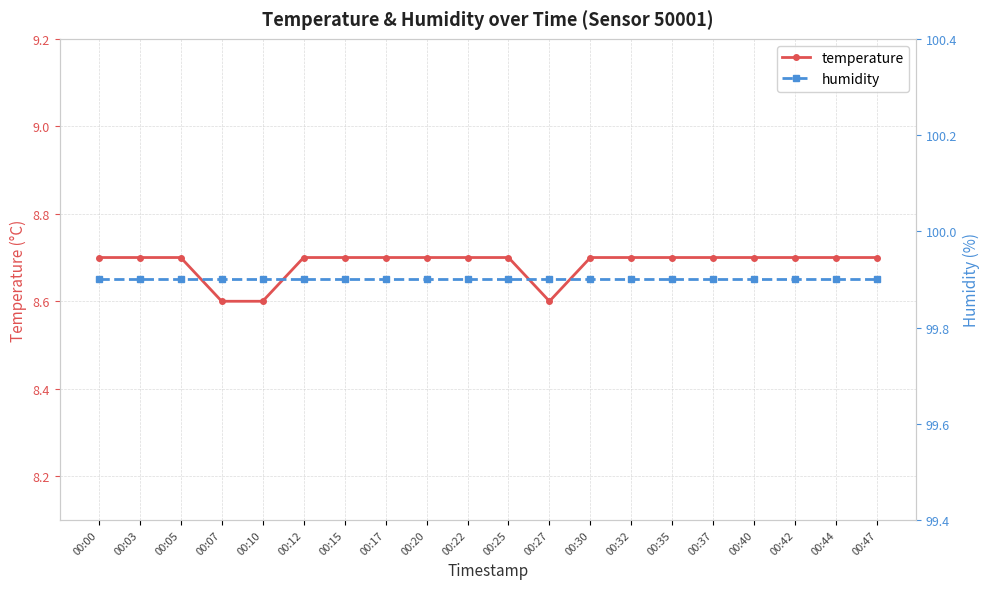

Is the value of temperature at 00:42 greater than the value of humidity at 00:30?

No